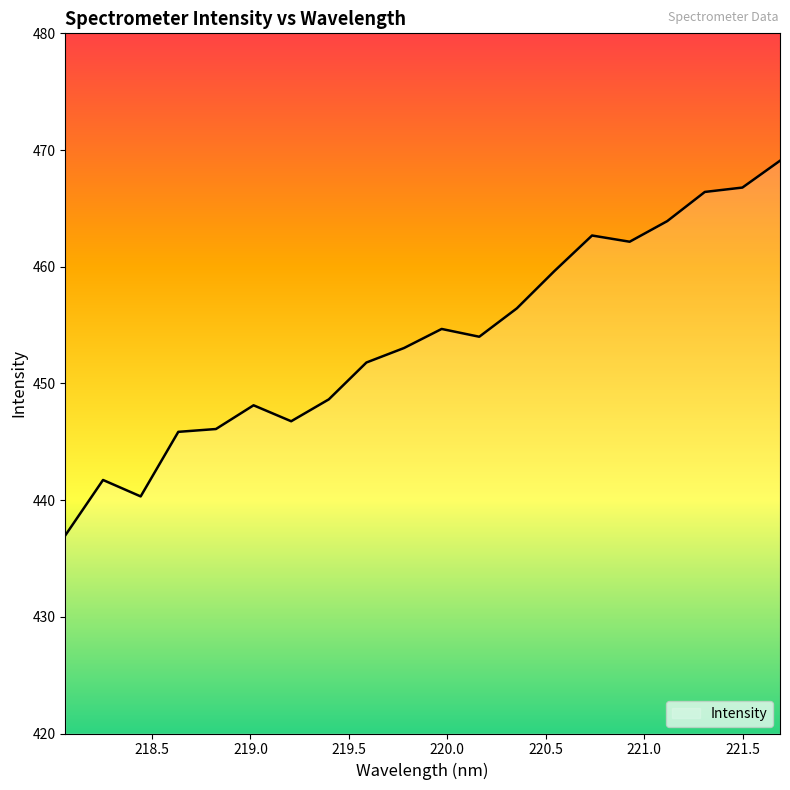

What is the greatest value displayed?

469.1